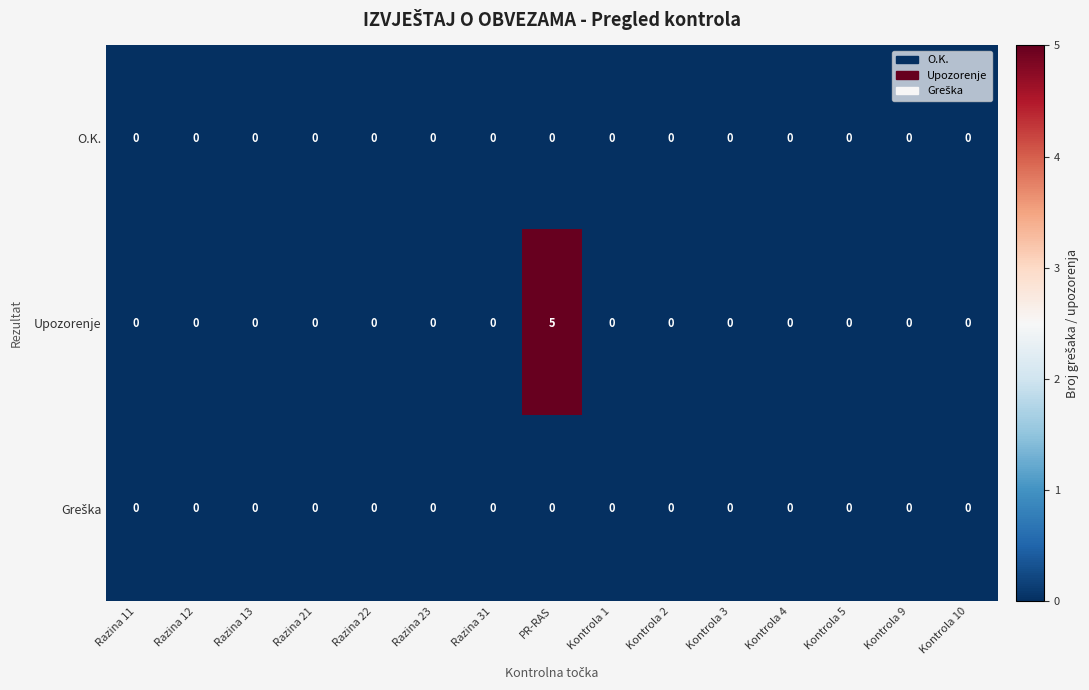

True or false: Upozorenje has a value of -2 at Kontrola 3.

False